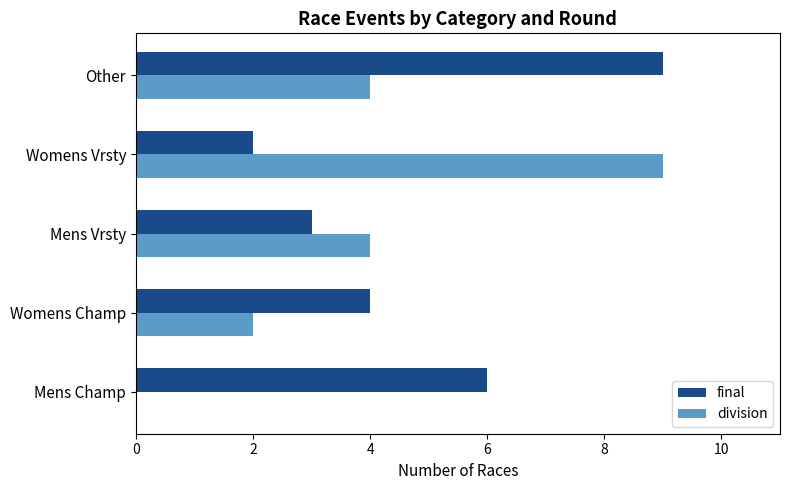

At which category is the sum across all series the highest?

Other